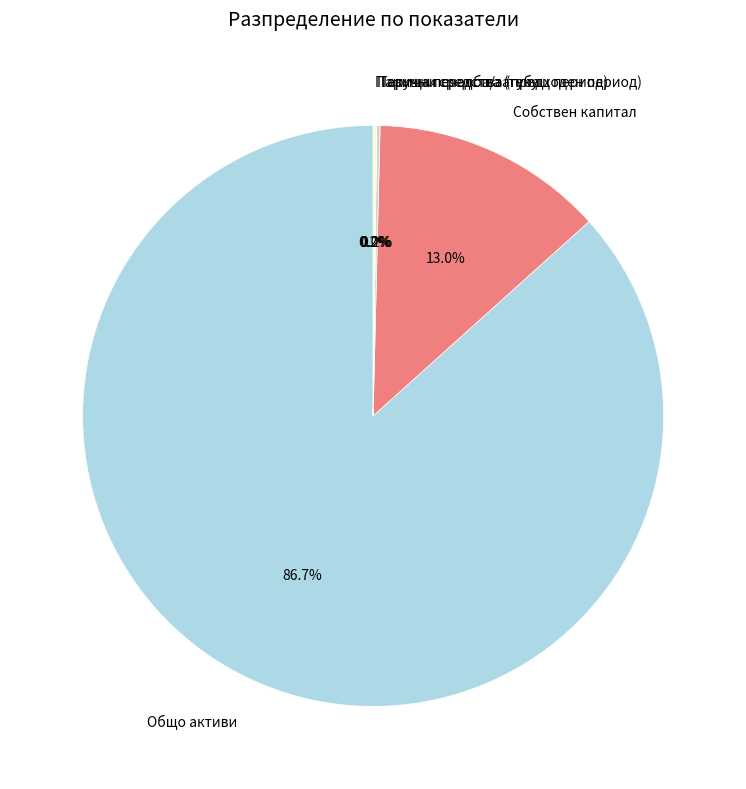

What is the largest slice in the pie chart?

Общо активи